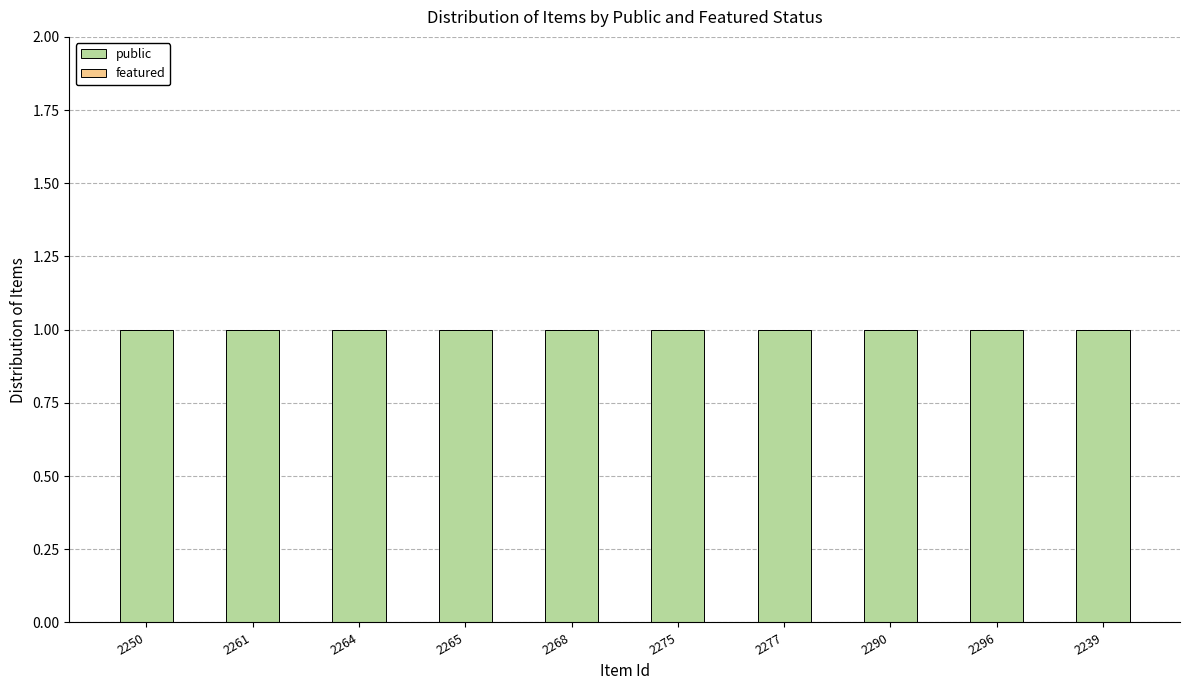

How many bars are there in each group?

2